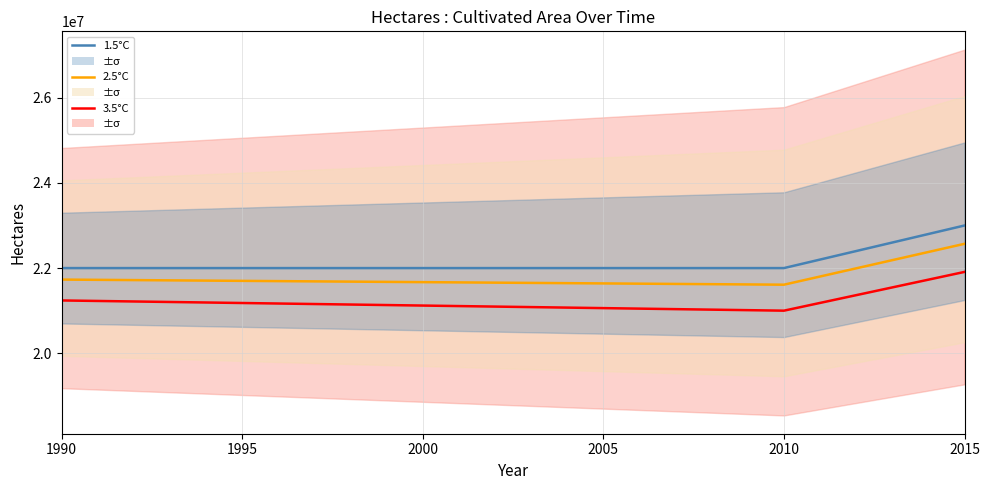

True or false: 1.5°C and 3.5°C cross at least once.

False